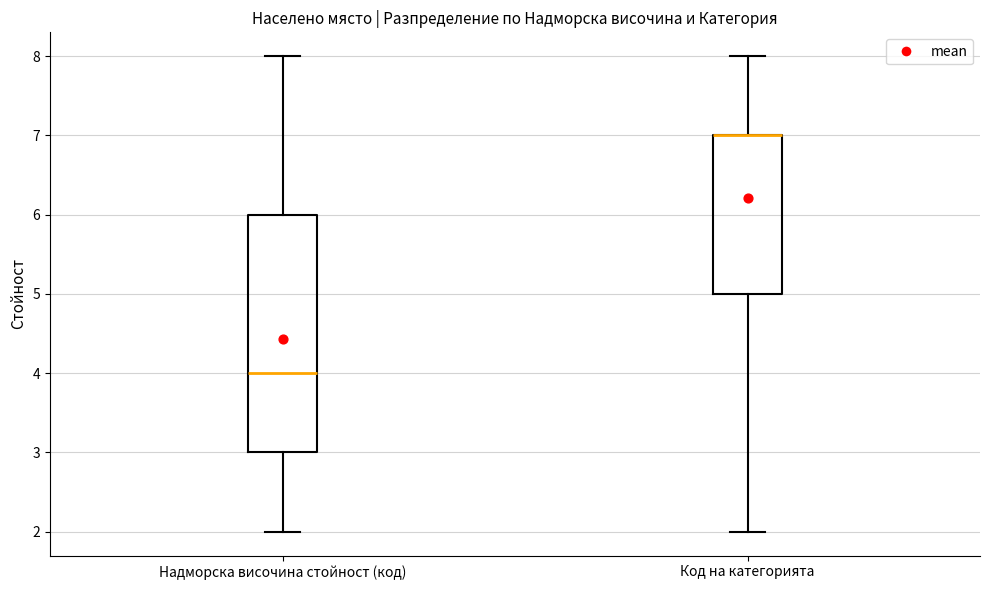

Reading left to right, transcribe this box plot: for each box, give where its median line is, the range the box spans, and where its two whiskers end, as read against the y-axis. The values are not printed on the chart, so give them approximately, as read against the axis.

Надморска височина стойност (код): median 4, box 3 to 6, whiskers 2 to 8
Код на категорията: median 7 (drawn on the box's upper edge), box 5 to 7, whiskers 2 to 8